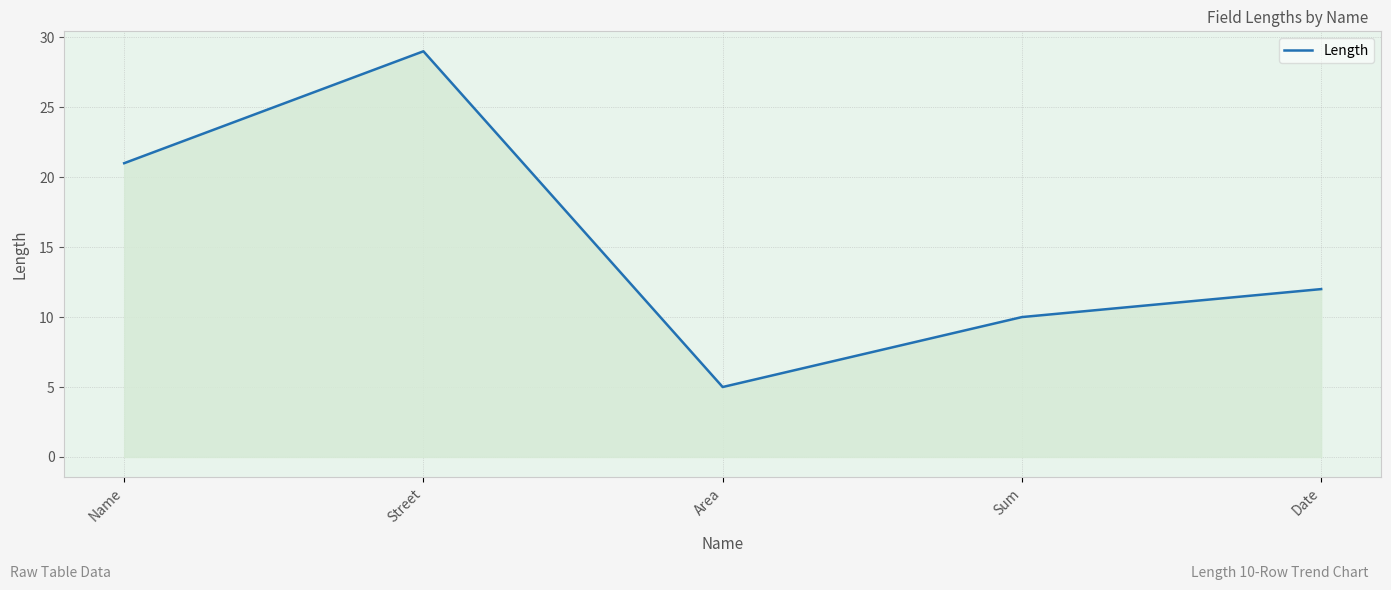

Does the chart have visible grid lines?

Yes